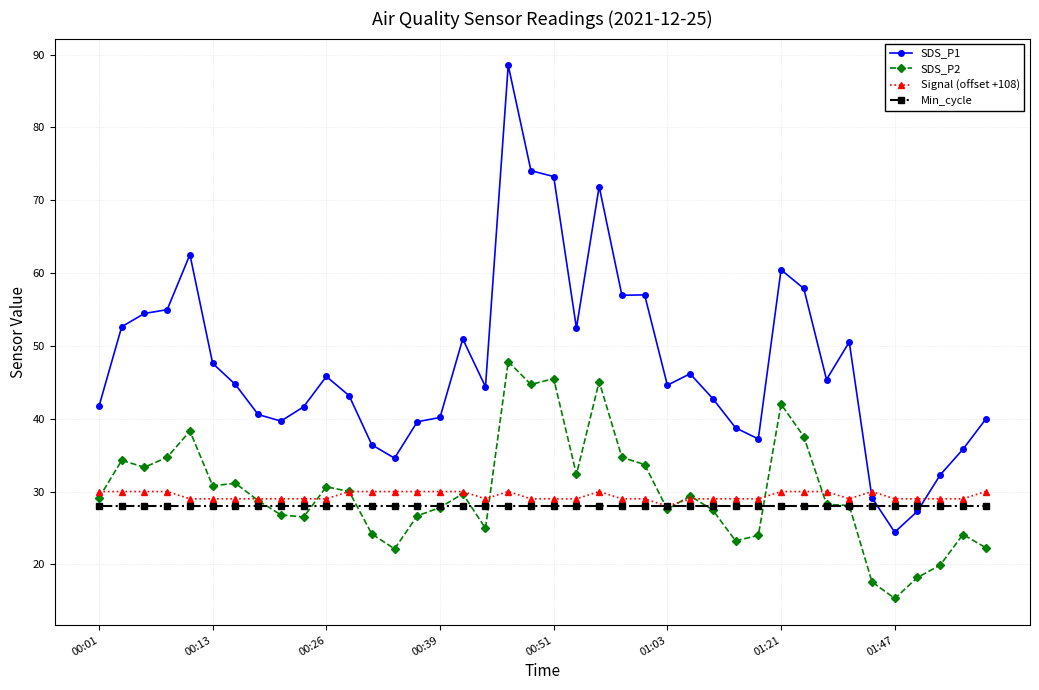

Which series has the largest total across all categories?

SDS_P1